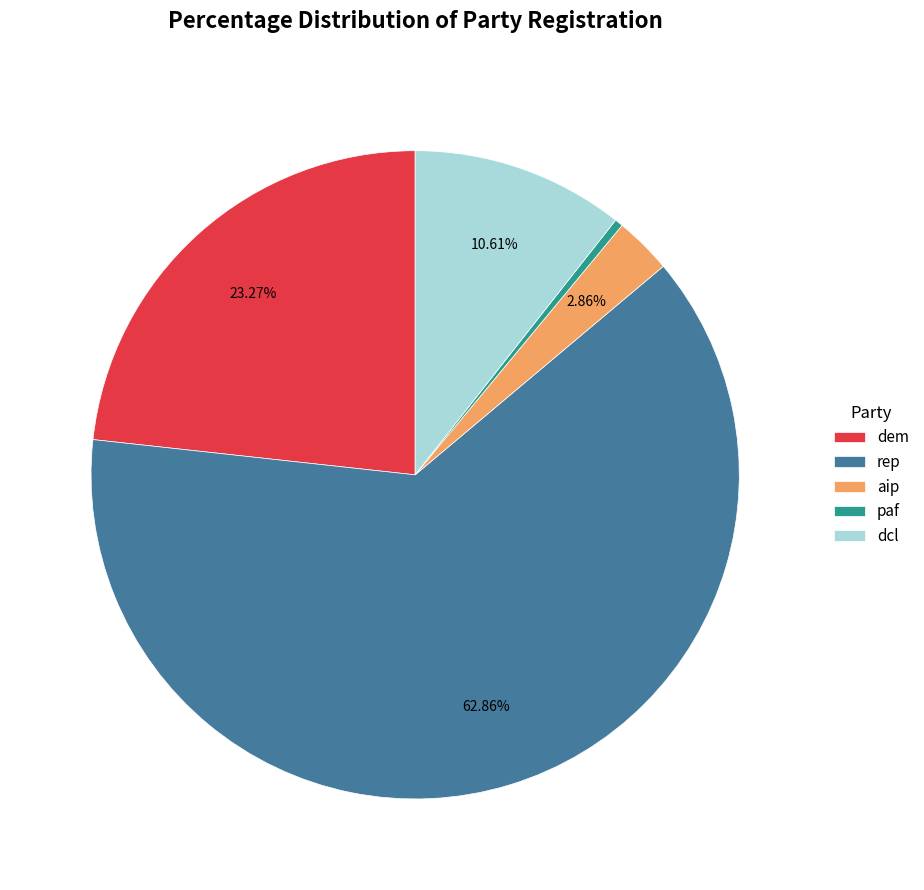

To the nearest percent, what percentage of the pie is rep?

63%